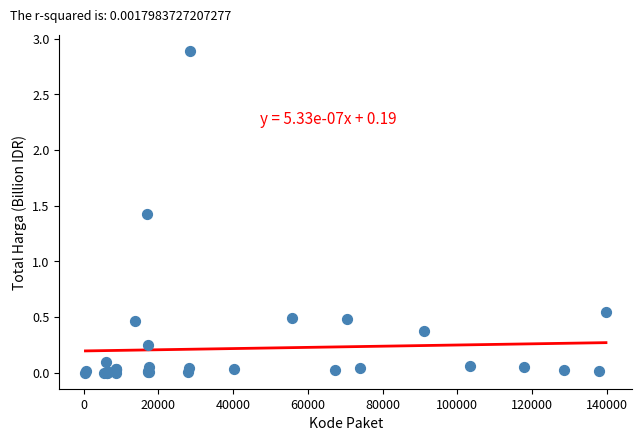

What Y value in the scatter plot is closest to 1?

1.4